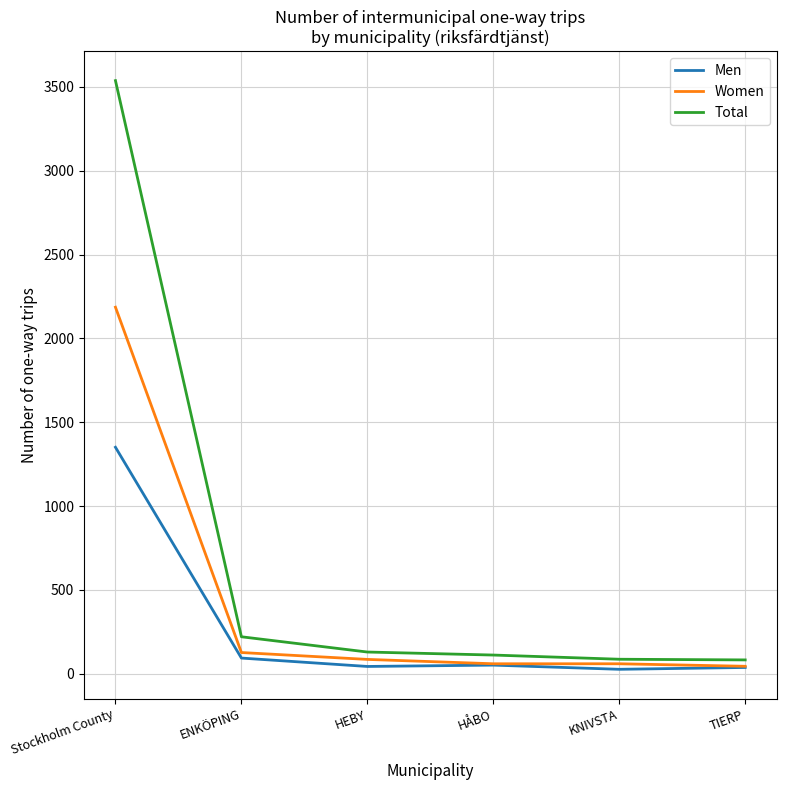

What position from the right is KNIVSTA?

2